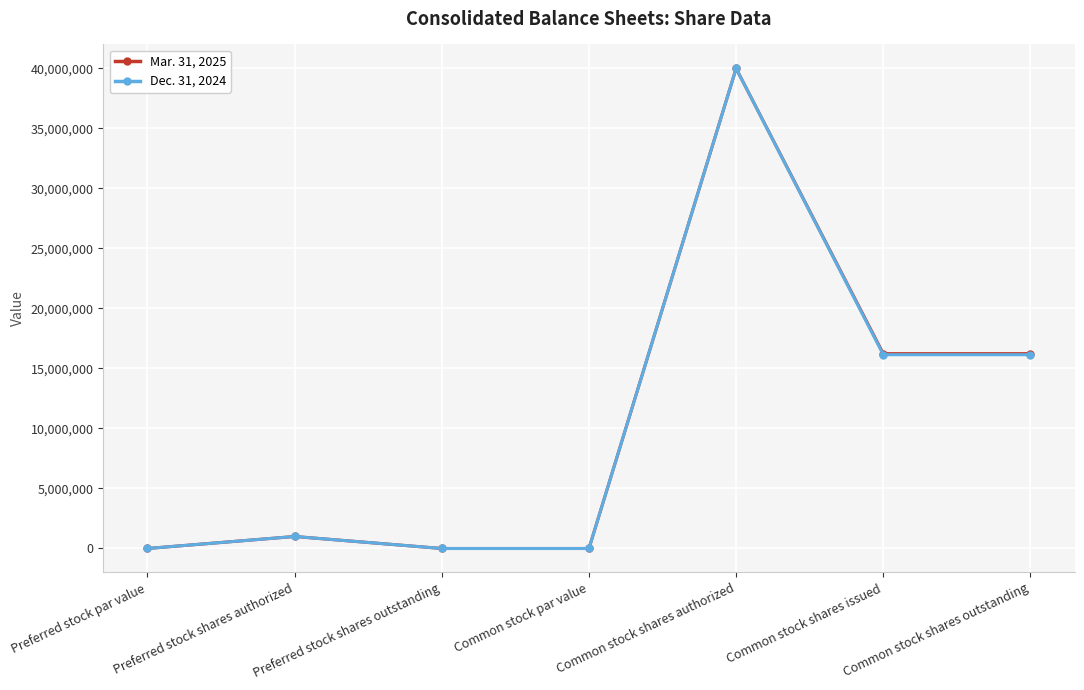

At which label does Mar. 31, 2025 reach its peak?

Common stock shares authorized